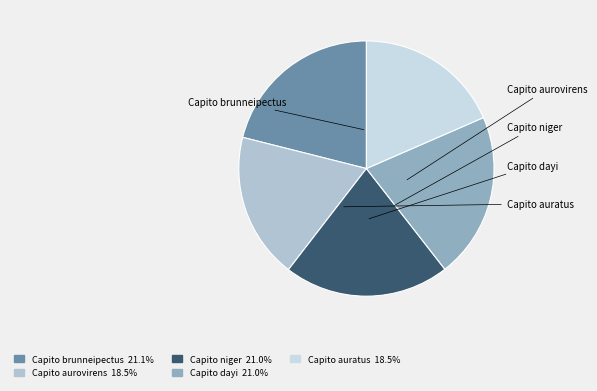

True or false: Capito niger accounts for 21% of the total.

True